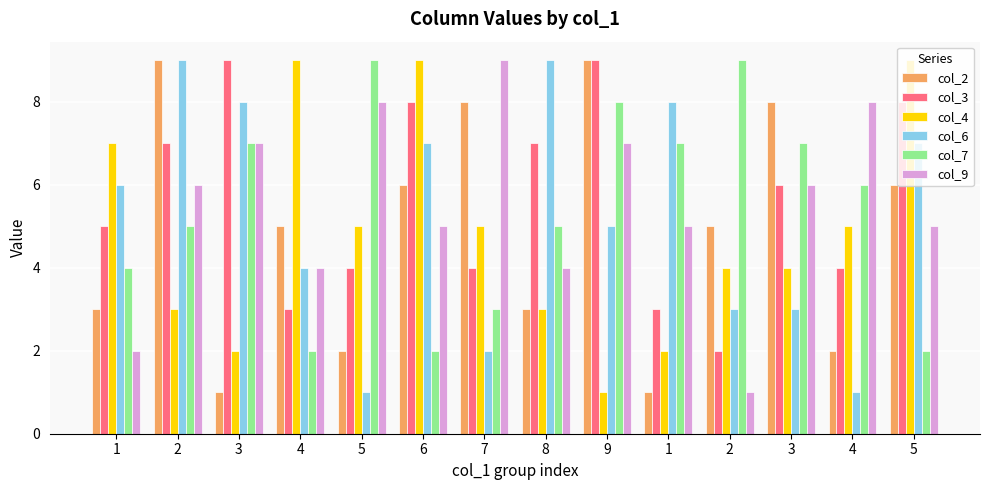

The value of col_7 at 6 is 2. True or false?

True